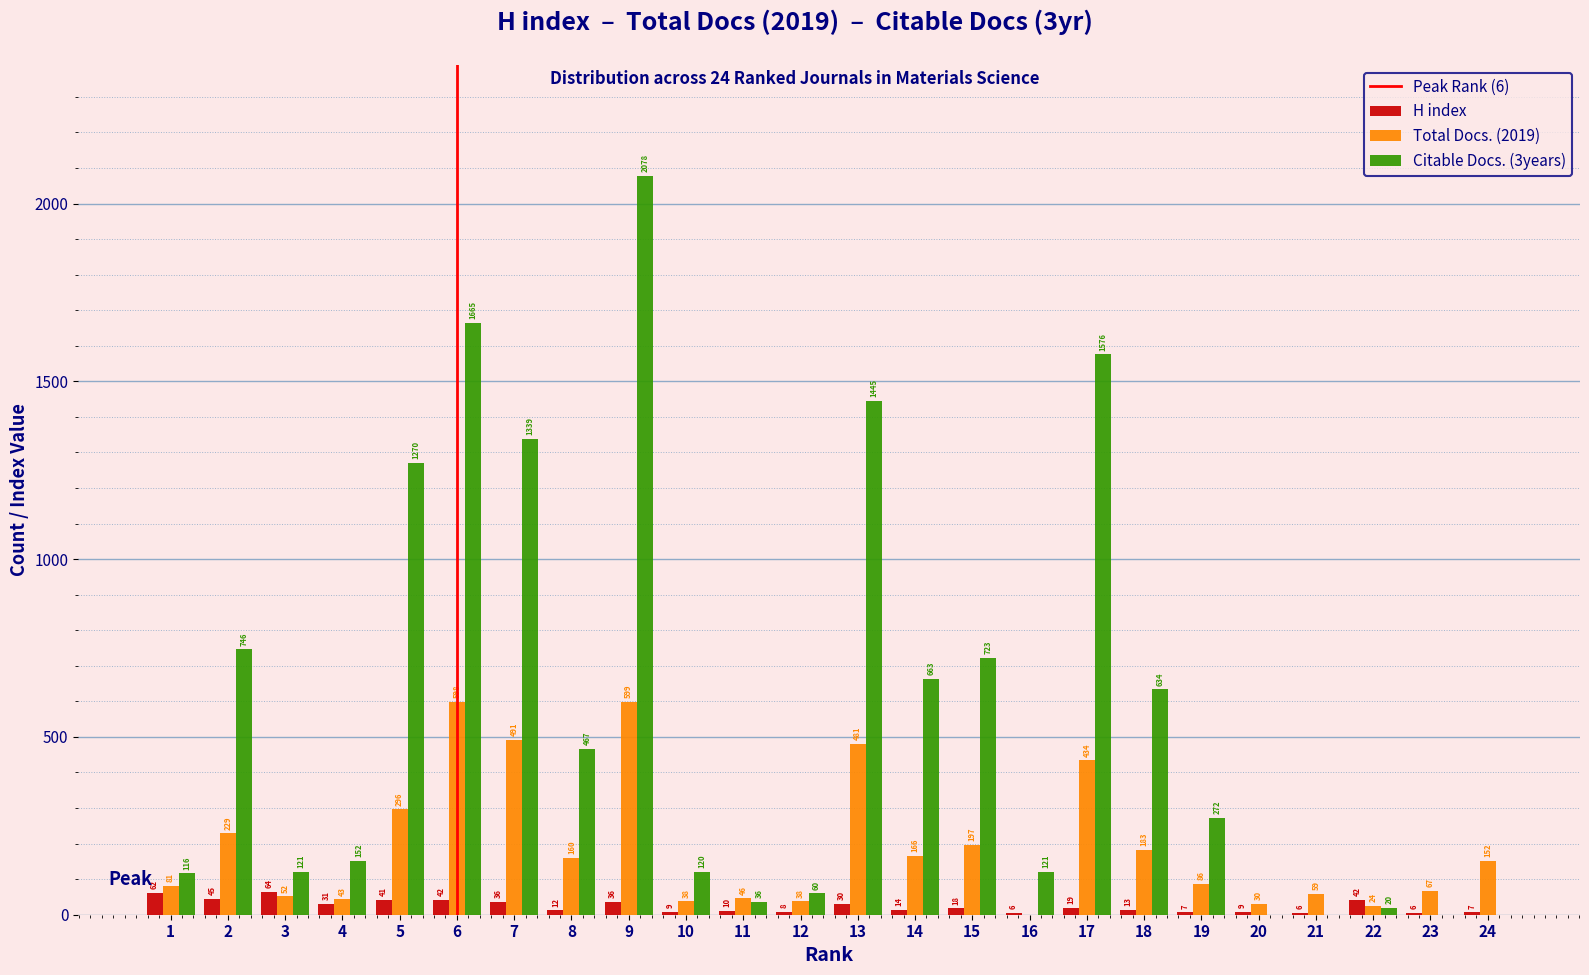

Reading left to right, list all the values displayed in this chart.

H index: 1=62	2=45	3=64	4=31	5=41	6=42	7=36	8=12	9=36	10=9	11=10	12=8	13=30	14=14	15=18	16=6	17=19	18=13	19=7	20=9	21=6	22=42	23=6	24=7
Total Docs. (2019): 1=81	2=229	3=52	4=43	5=296	6=598	7=491	8=160	9=599	10=38	11=46	12=38	13=481	14=166	15=197	16=0	17=434	18=183	19=86	20=30	21=59	22=24	23=67	24=152
Citable Docs. (3years): 1=116	2=746	3=121	4=152	5=1270	6=1665	7=1339	8=467	9=2078	10=120	11=36	12=60	13=1445	14=663	15=723	16=121	17=1576	18=634	19=272	20=0	21=0	22=20	23=0	24=0